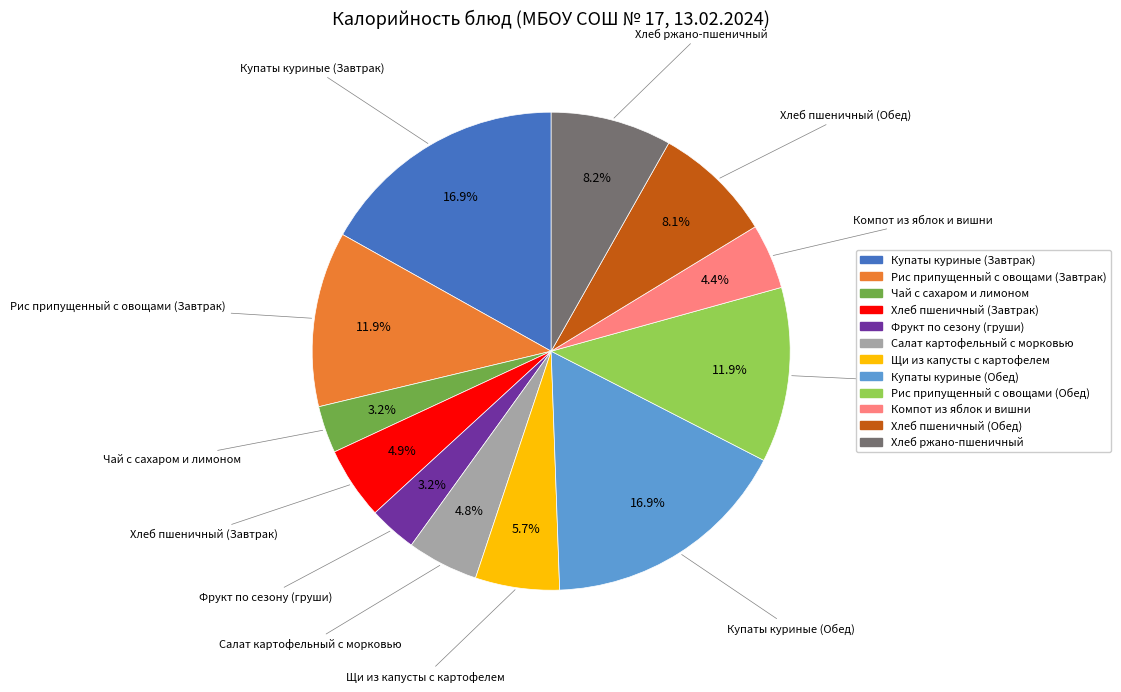

Approximately how many times larger is the value at Фрукт по сезону (груши) compared to Хлеб пшеничный (Завтрак)?

0.7